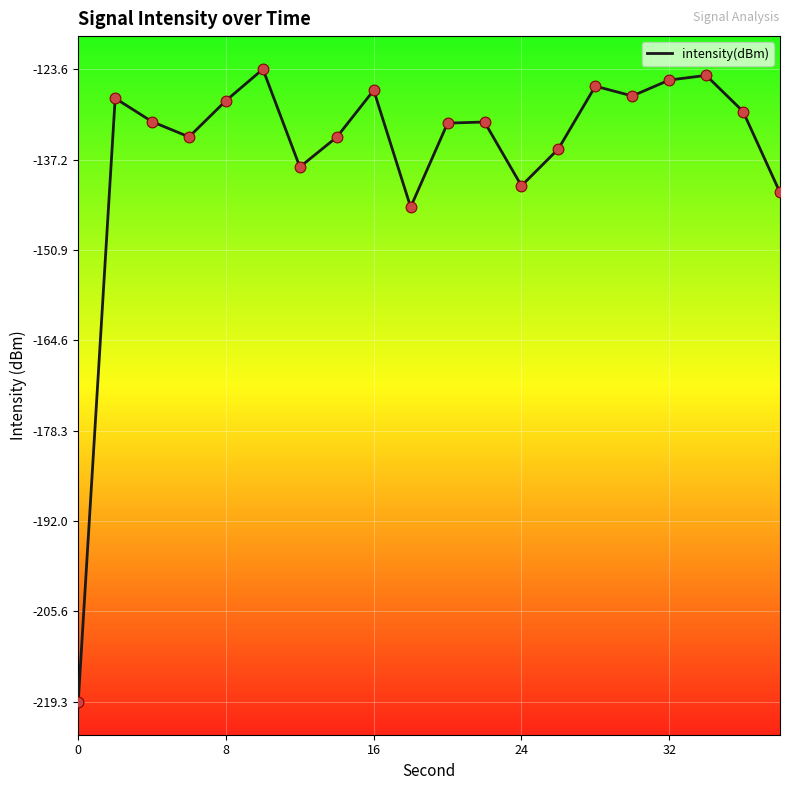

What is the minimum value shown in the chart?

-219.3